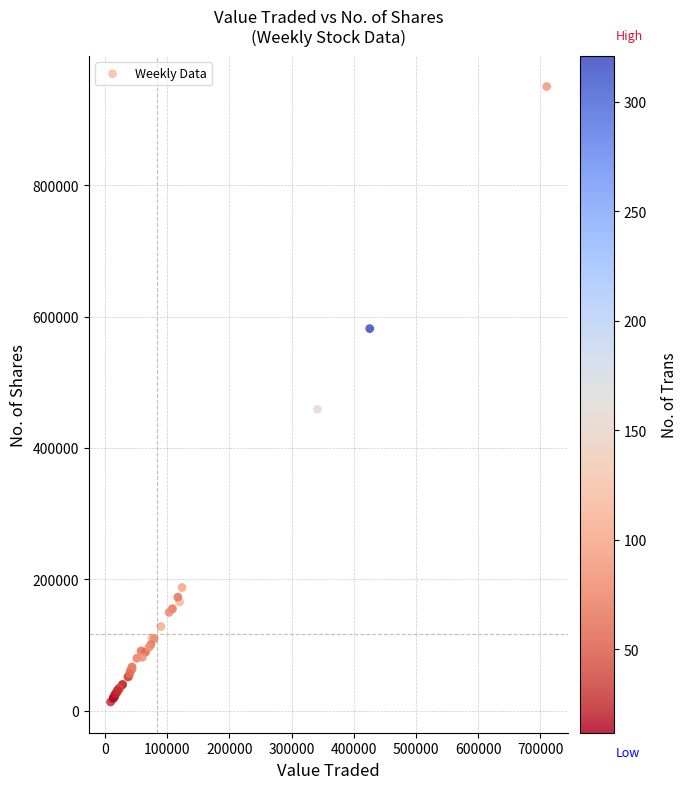

What Y value in the scatter plot is closest to 481769?

458836